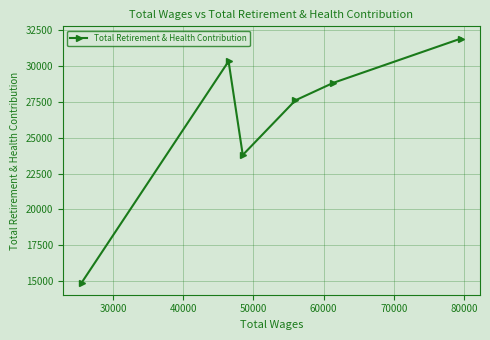

What is the value of the 3rd point from the left?

23795